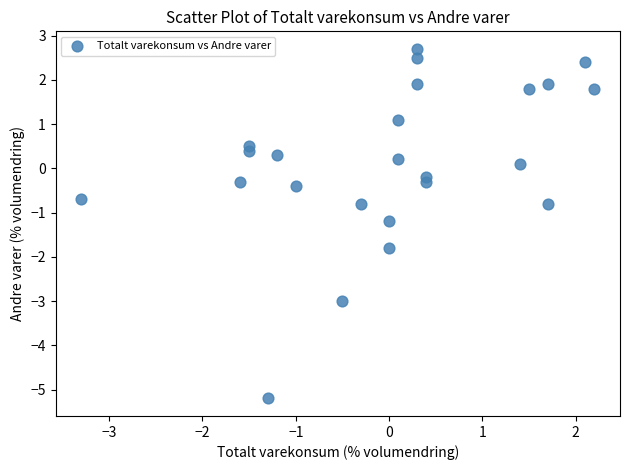

What is the range of Y values (max minus min)?

7.9